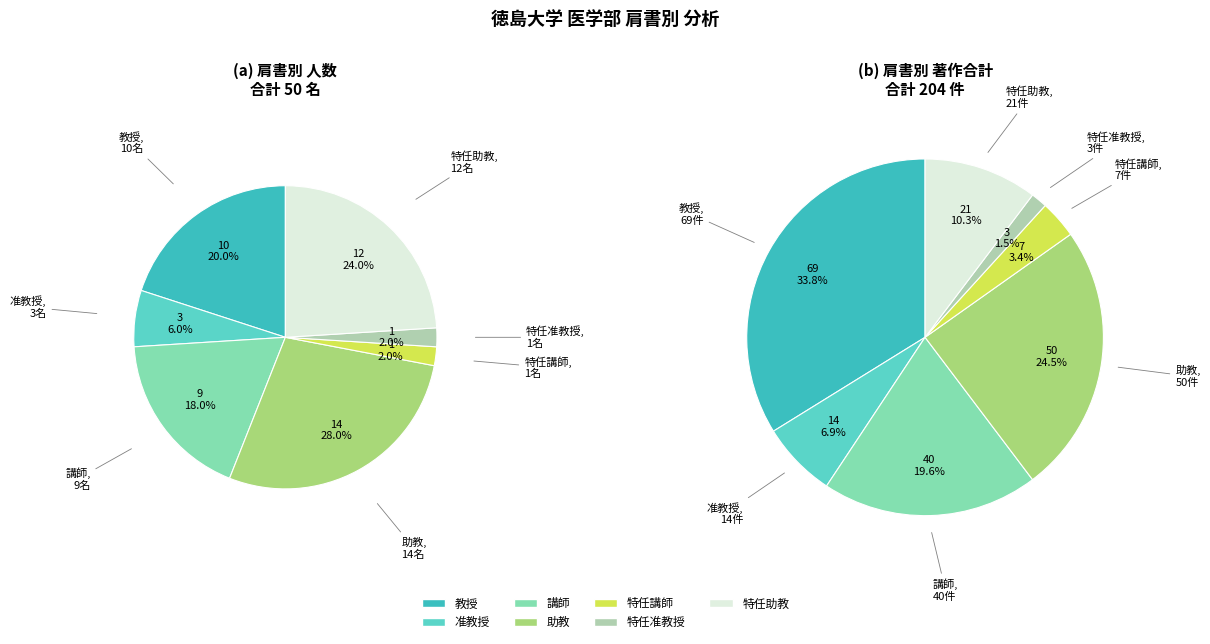

To the nearest percent, what portion does 准教授 represent?

6%